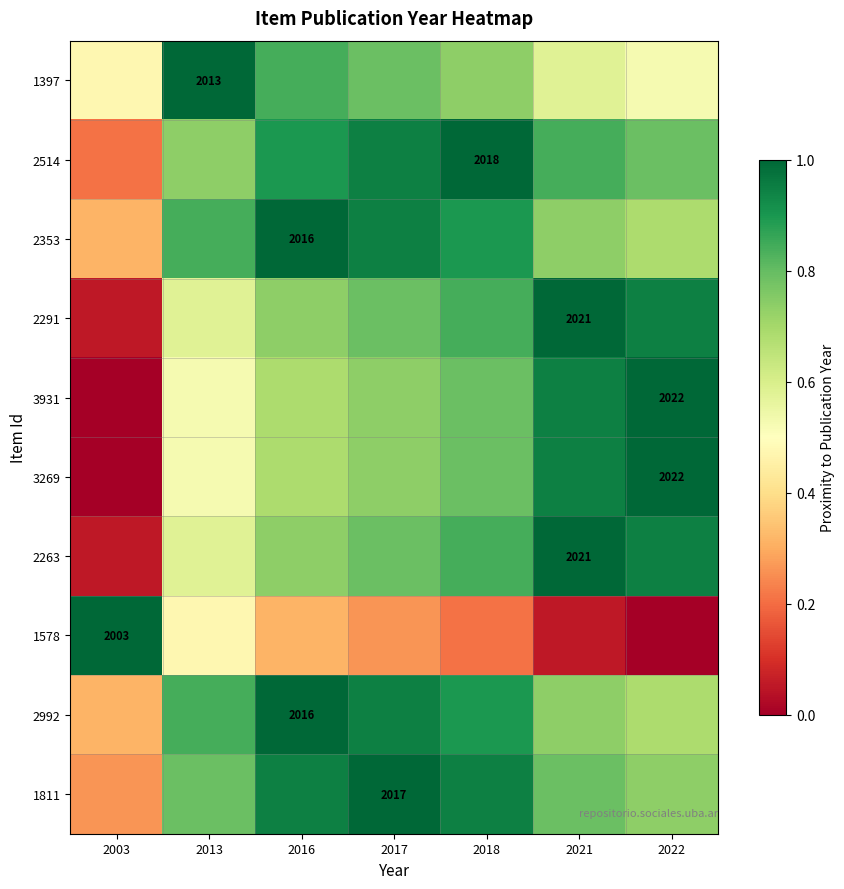

What is the lowest value of the 2263 series?

0.1